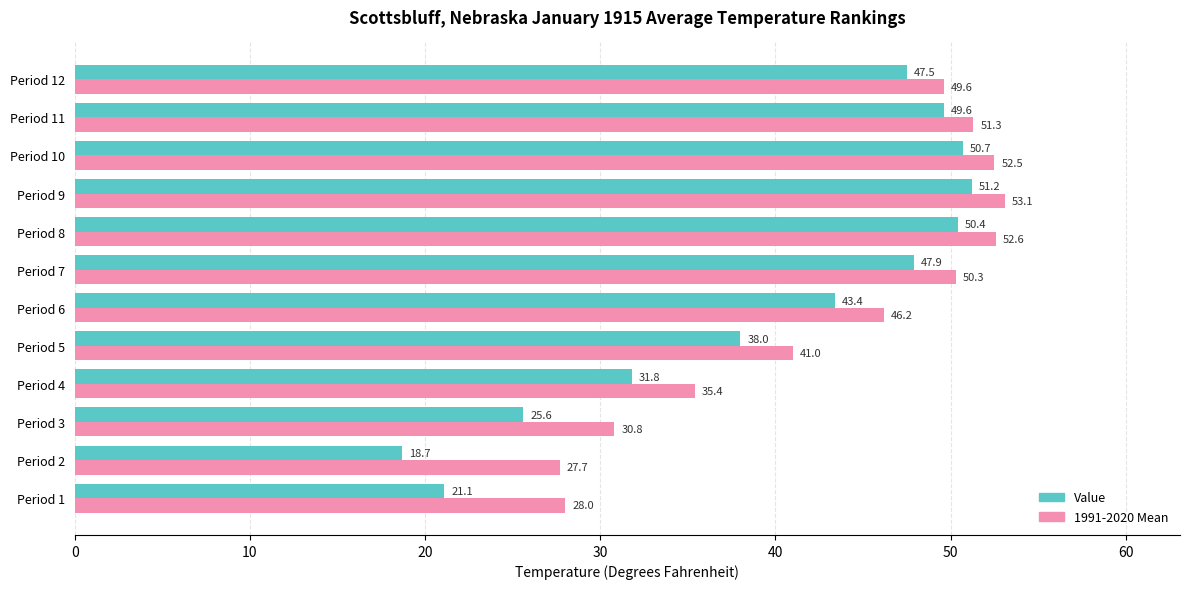

List the labels in order of 1991-2020 Mean value, smallest first.

Period 2, Period 1, Period 3, Period 4, Period 5, Period 6, Period 12, Period 7, Period 11, Period 10, Period 8, Period 9